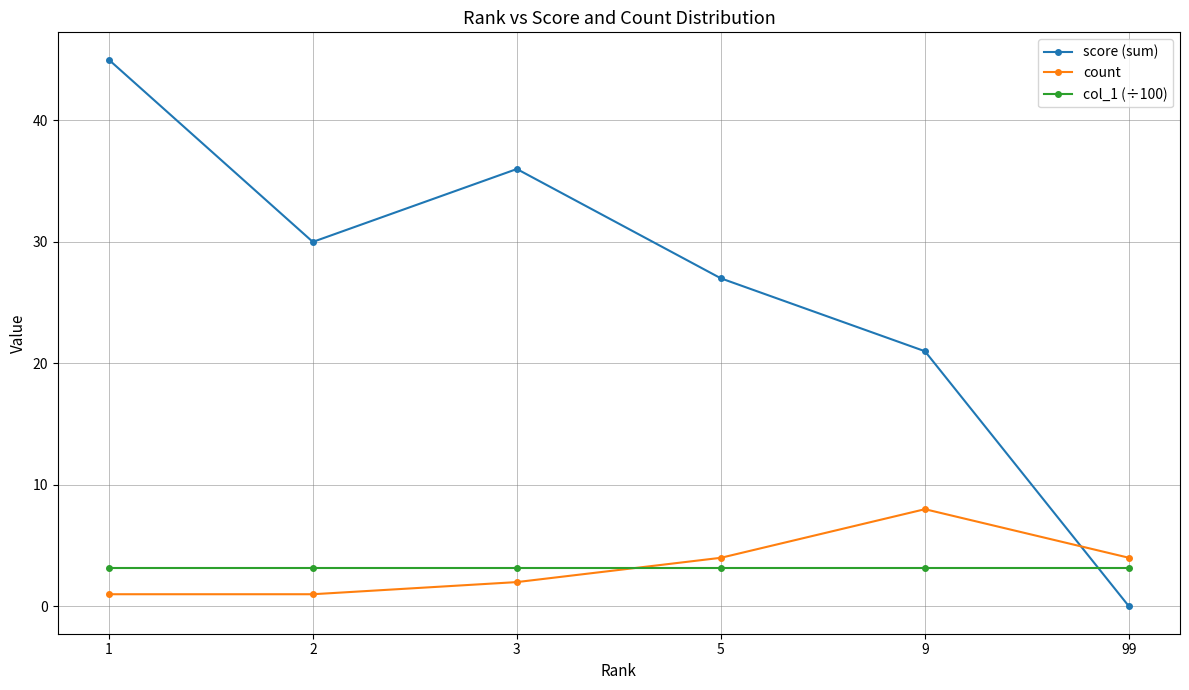

True or false: col_1 (÷100) has a value of 1.4 at 3.

False